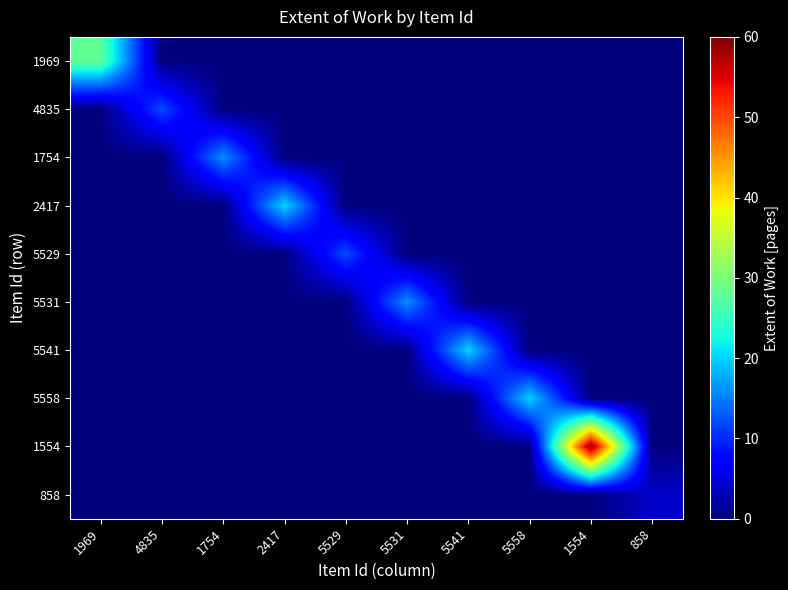

At how many categories does at least one series exceed 2?

10